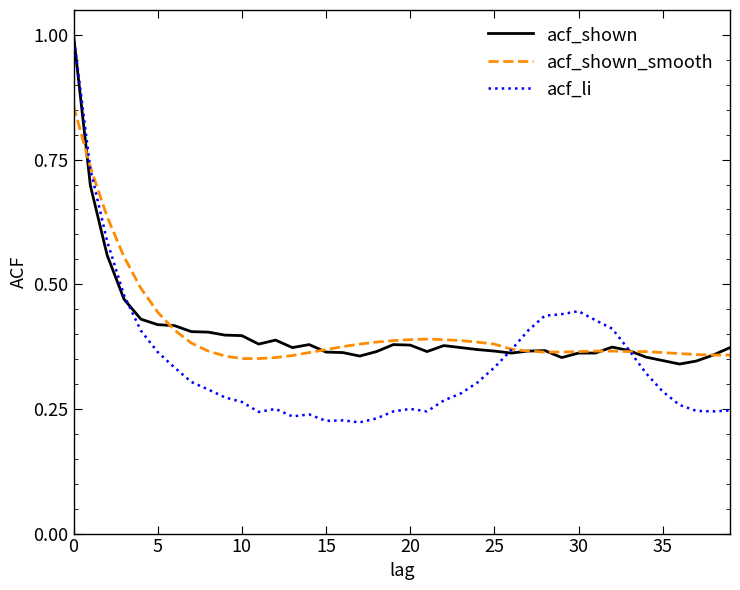

What is the maximum value shown in the chart?

1.0